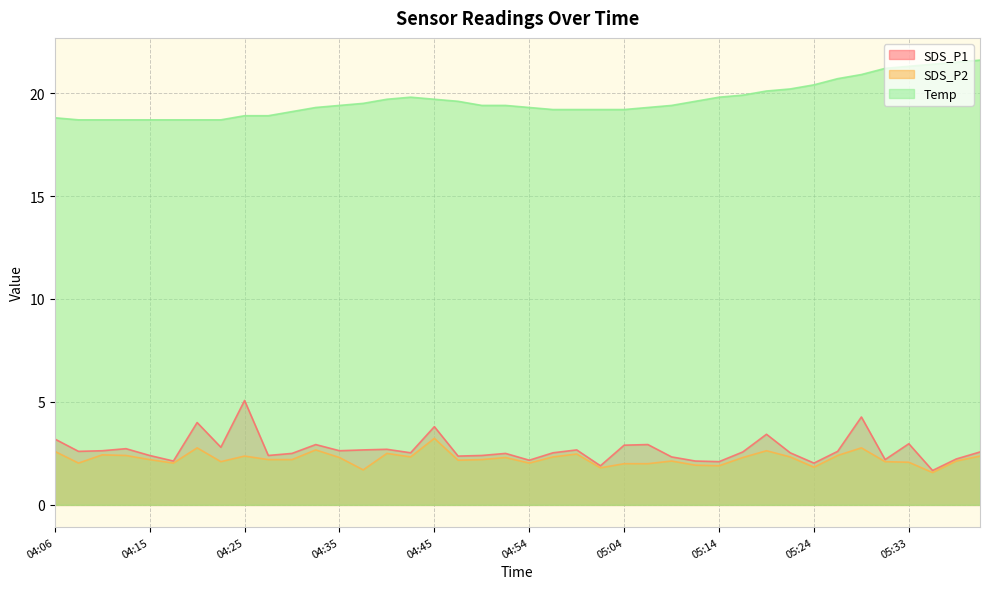

Between 05:09 and 05:04, which is larger?

05:04